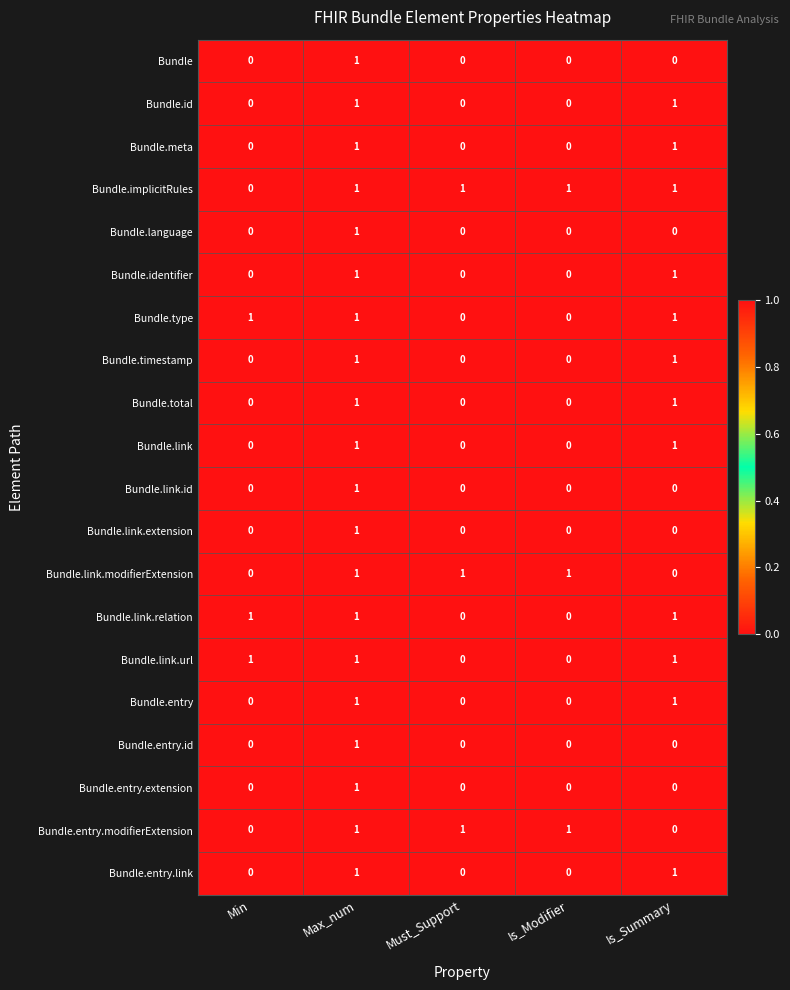

The Bundle.entry.extension series shows 0 at Is_Summary. True or false?

True